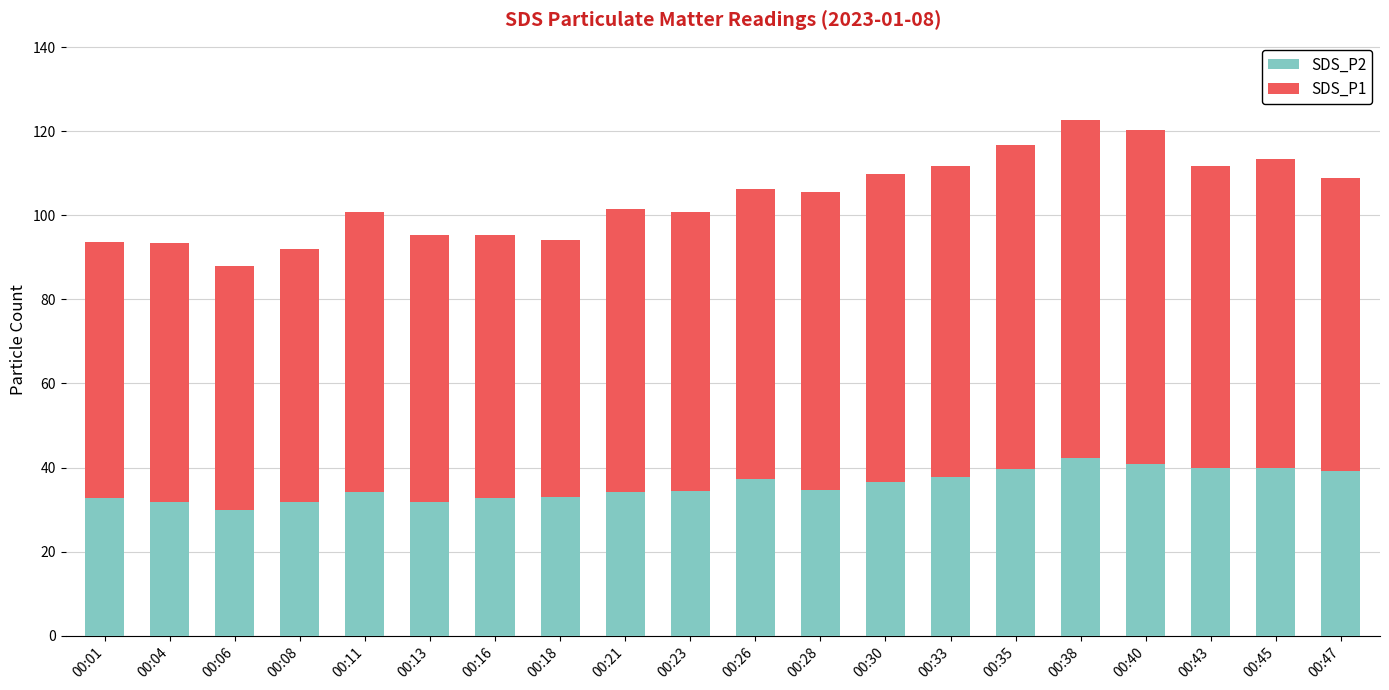

What are all the series names shown in the legend?

SDS_P2, SDS_P1